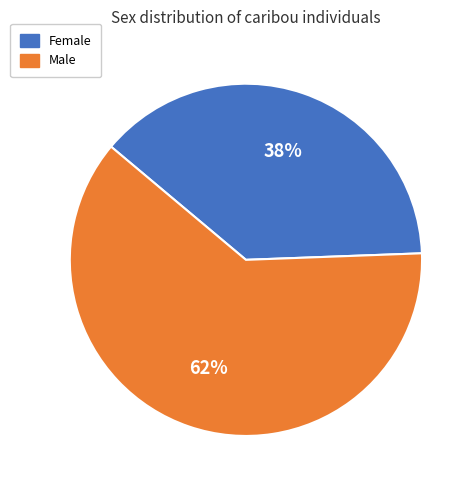

Which category has the smallest portion of the pie?

Female